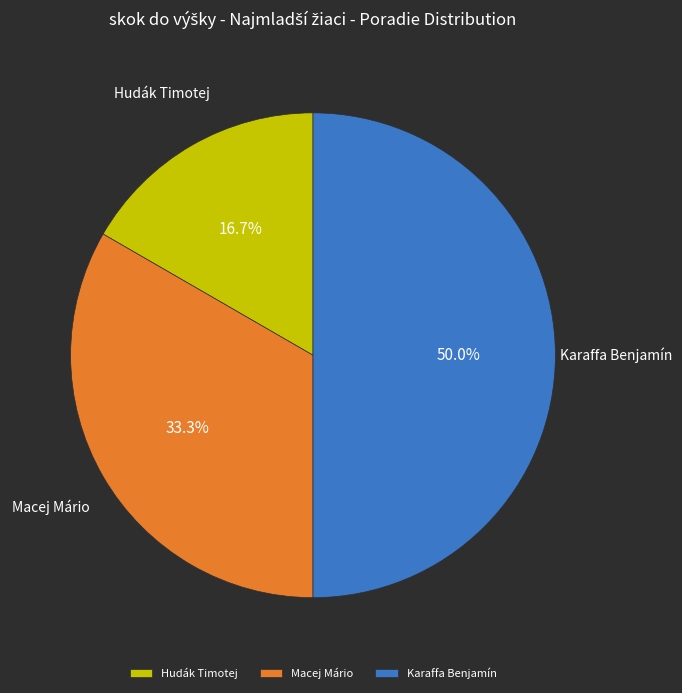

To the nearest percent, what portion does Macej Mário represent?

33%